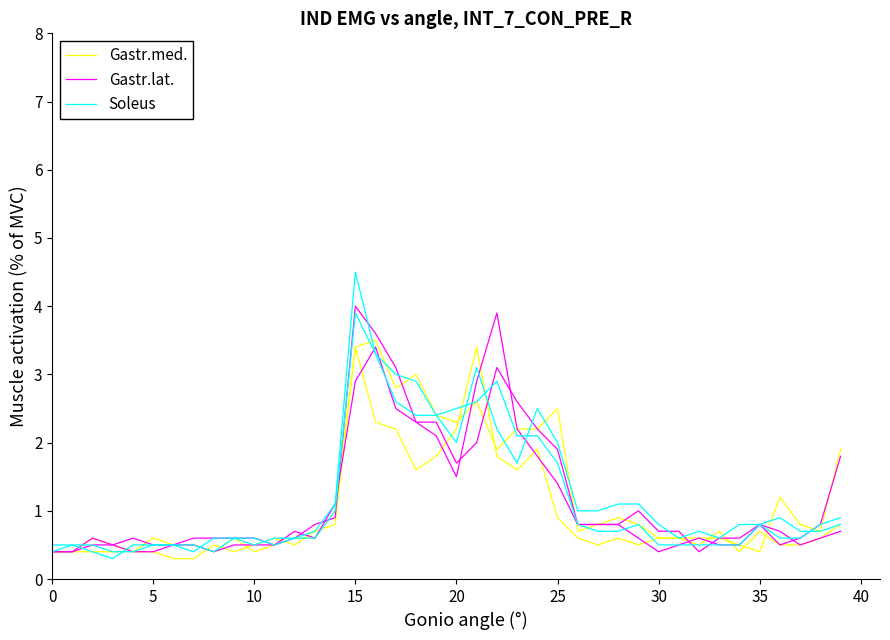

Which has a higher value, 45 or 20?

20